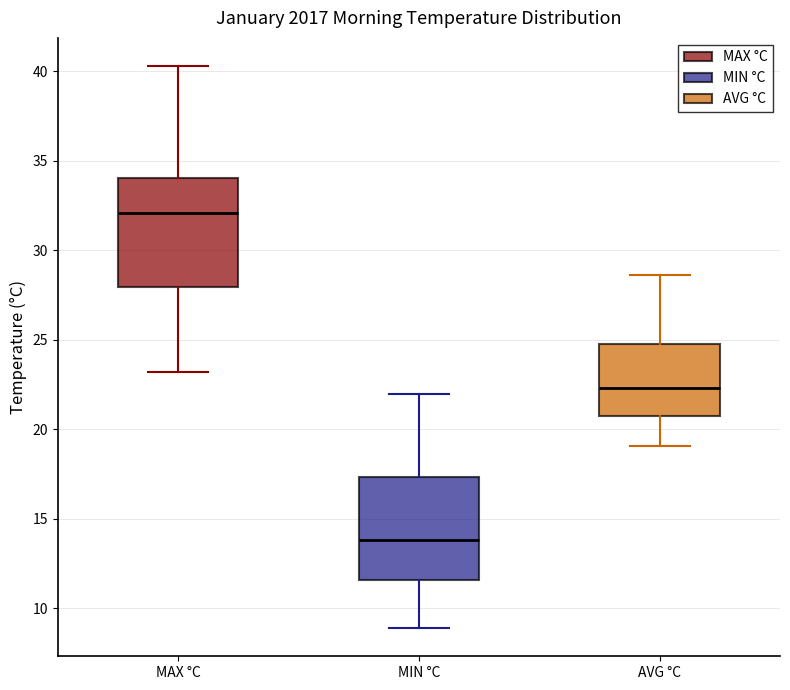

Reading left to right, read every box against the y-axis: the position of its median line, the range the box covers, and the ends of its whiskers. The values are not printed on the chart, so give them approximately, as read against the axis.

MAX °C: median 32.0, box 28.0 to 34.0, whiskers 23.0 to 40.5
MIN °C: median 14.0, box 11.5 to 17.5, whiskers 9.0 to 22.0
AVG °C: median 22.5, box 21.0 to 25.0, whiskers 19.0 to 28.5